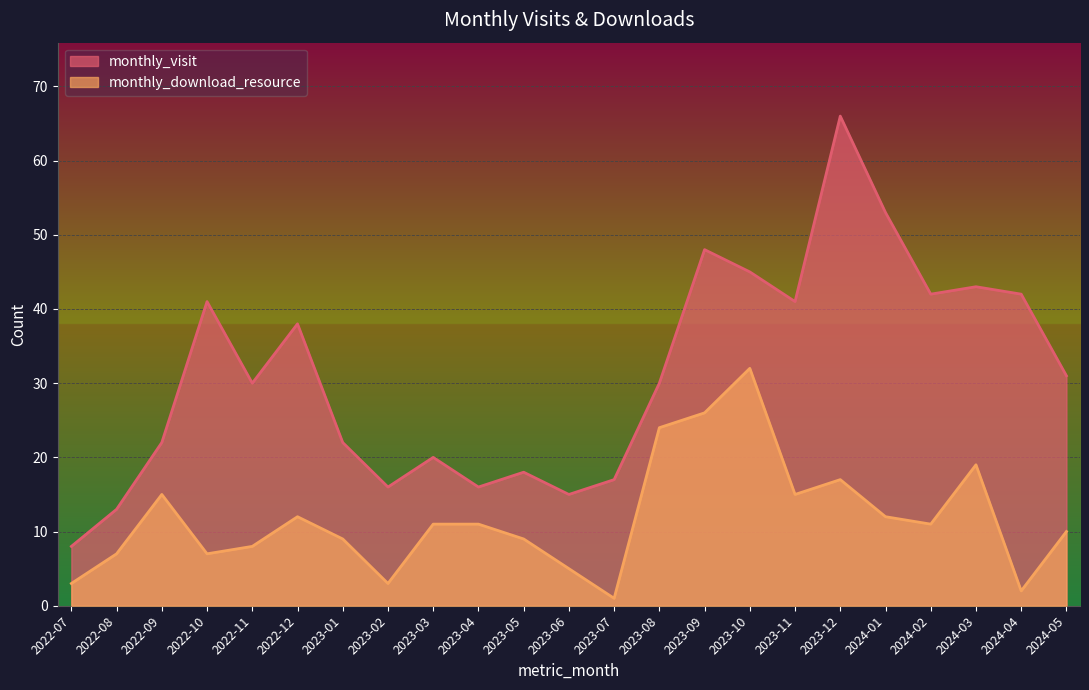

What is the approximate value of monthly_visit at 2023-05, to the nearest 10?

20